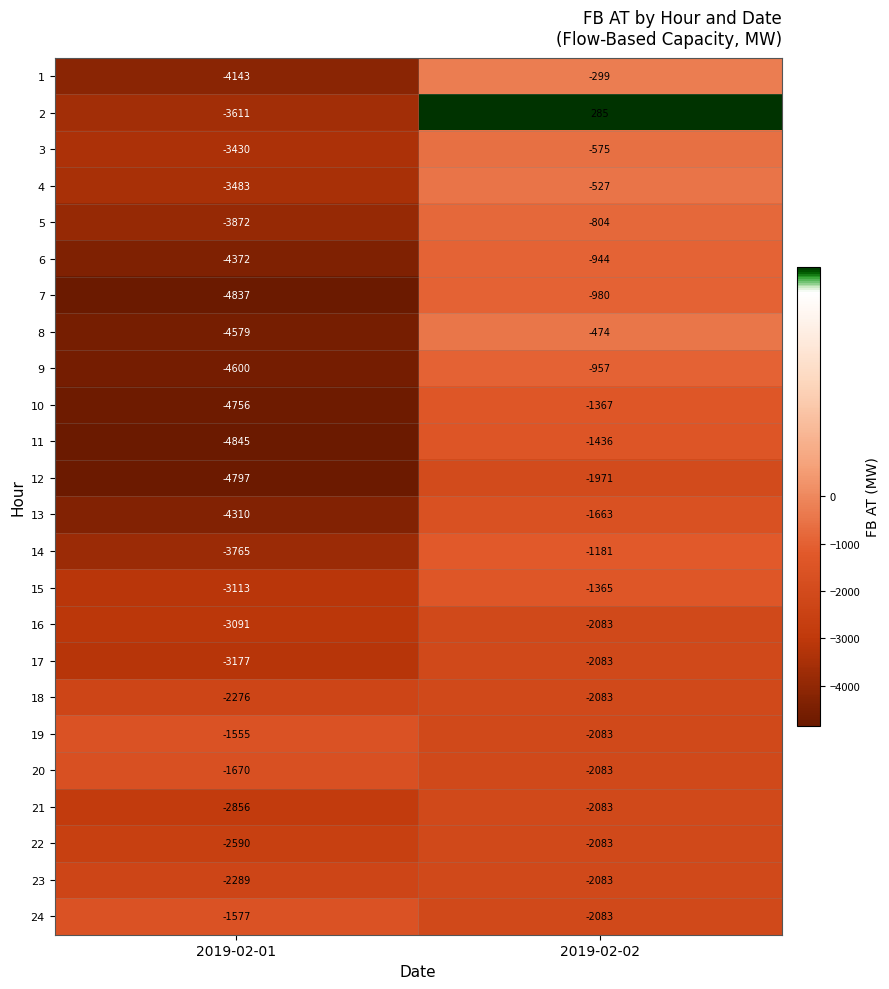

At which label is 12 closest to -3384?

2019-02-01